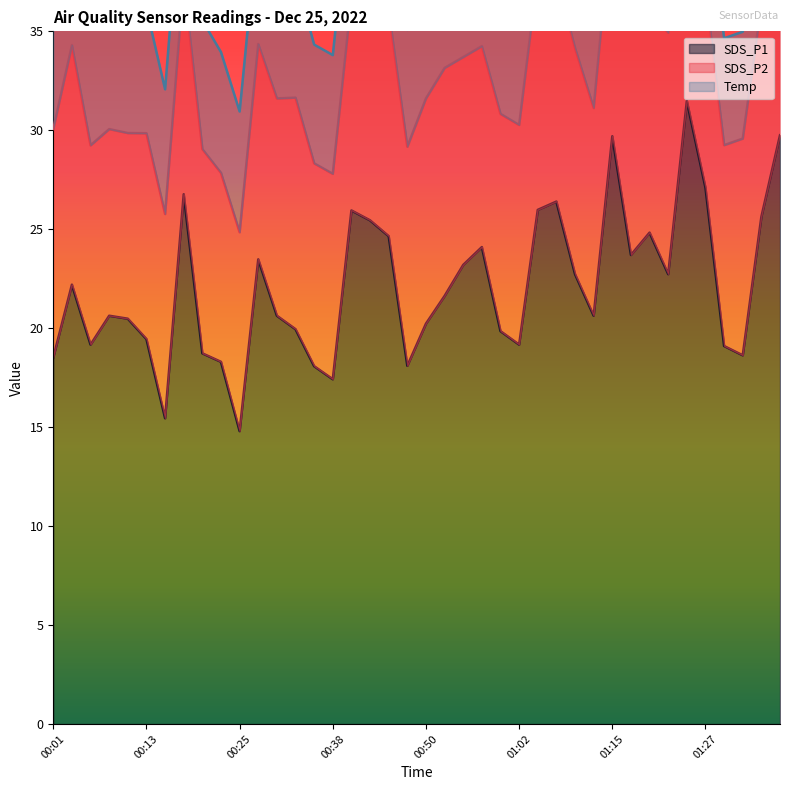

What is the maximum value for SDS_P1?

31.5